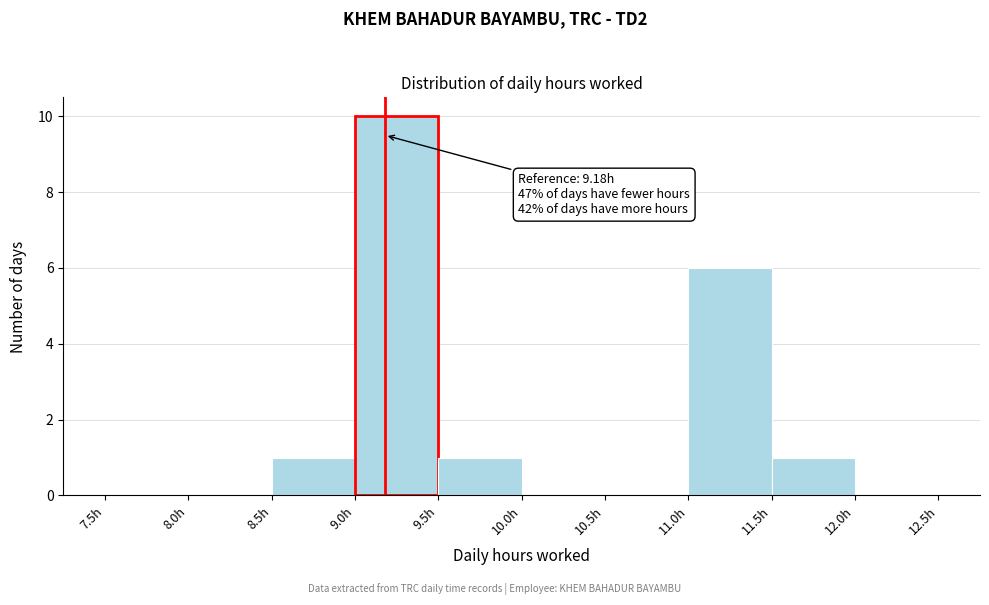

Over which range of the x-axis is the bar tallest?

9.0 to 9.5